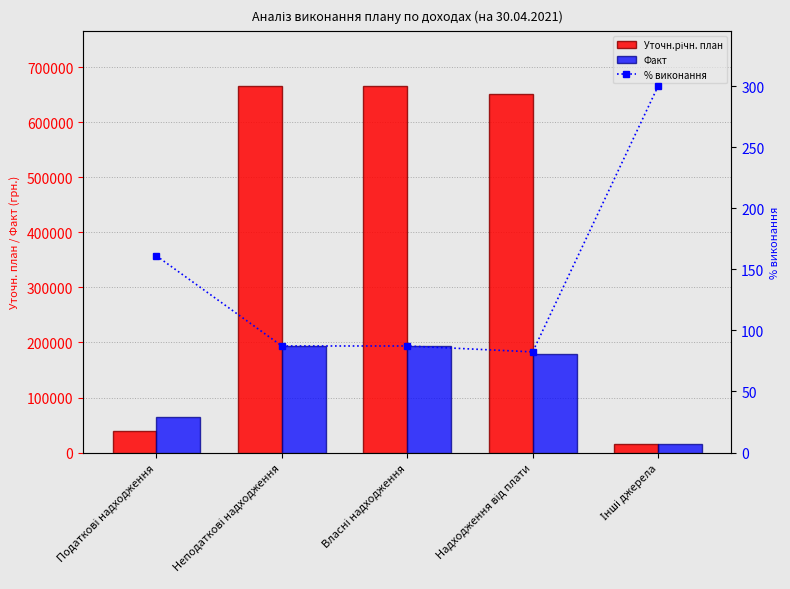

What is the smallest value displayed?

82.4